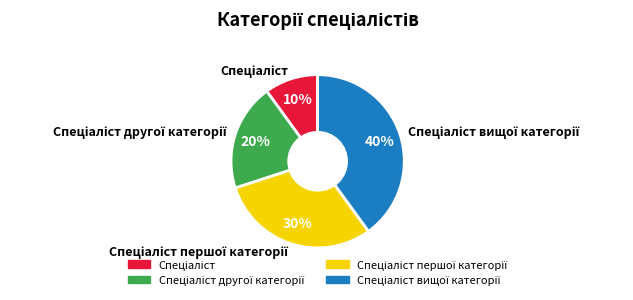

To the nearest percent, what is the difference between the largest and smallest slice percentages?

30%